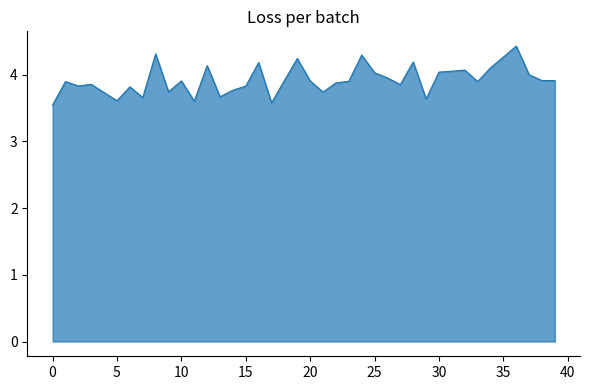

What is the maximum value shown in the chart?

4.4